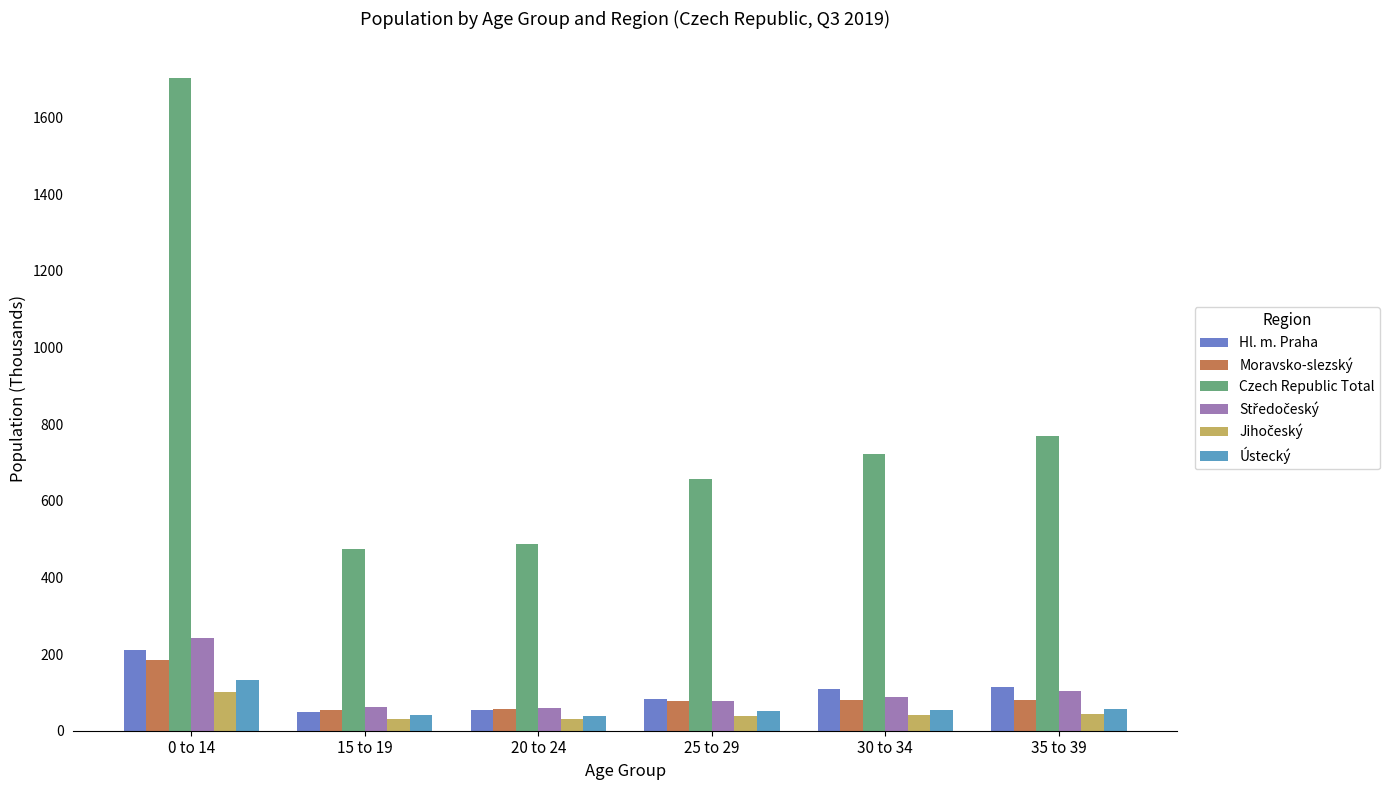

Are the bars grouped side by side (vs. stacked)?

Yes